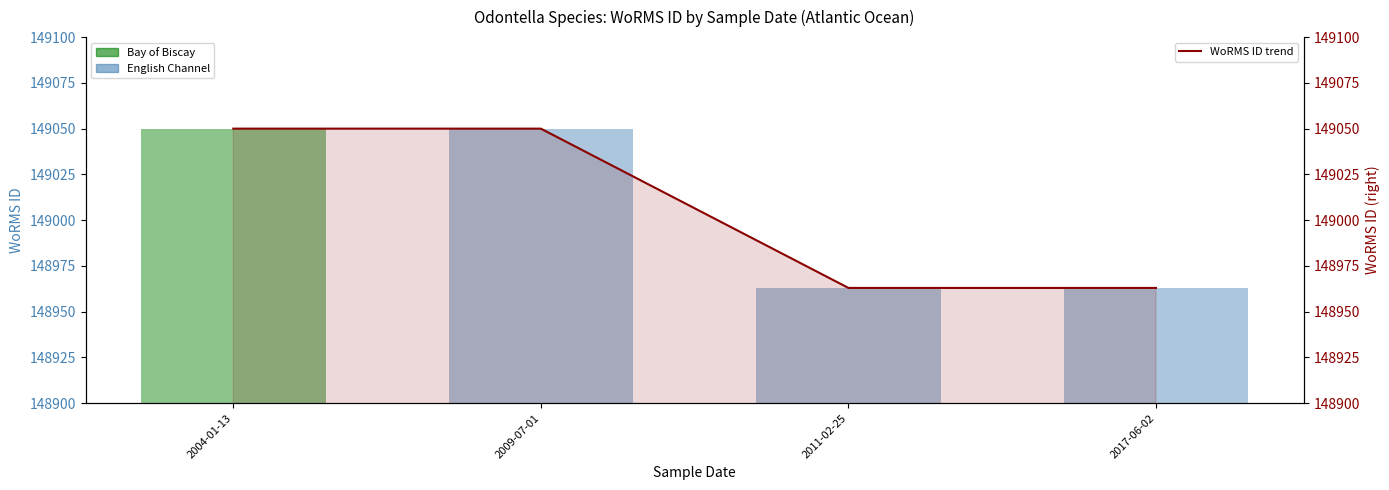

The value of WoRMS ID trend at 2004-01-13 is 90711. True or false?

False